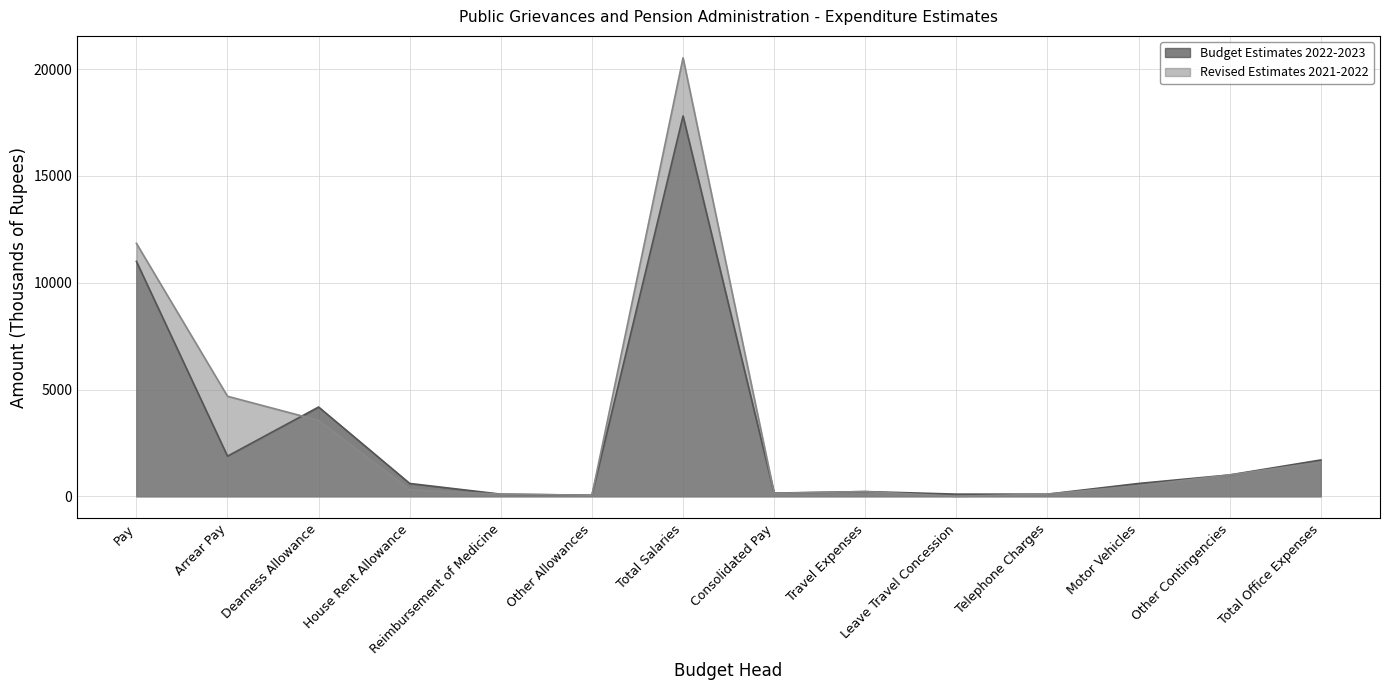

List the series in order of their peak value, lowest first.

Budget Estimates 2022-2023, Revised Estimates 2021-2022